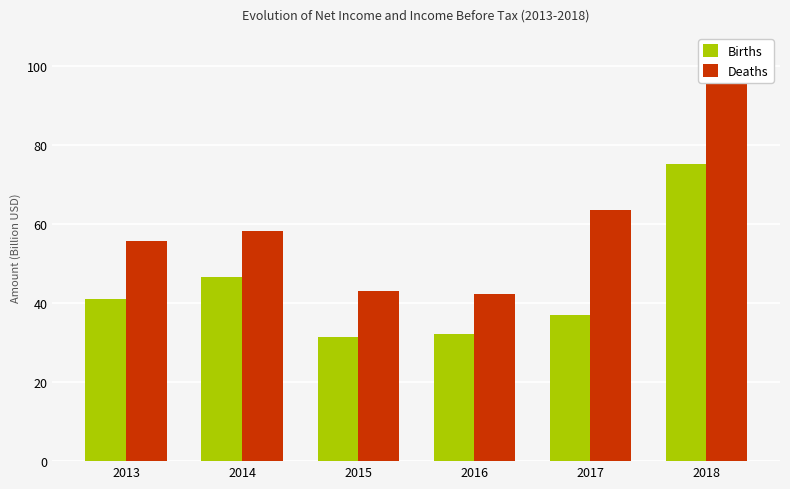

Reading left to right, extract all data points from this chart.

Births: 41.0	46.7	31.4	32.1	37.0	75.1
Deaths: 55.8	58.2	43.1	42.4	63.5	103.3